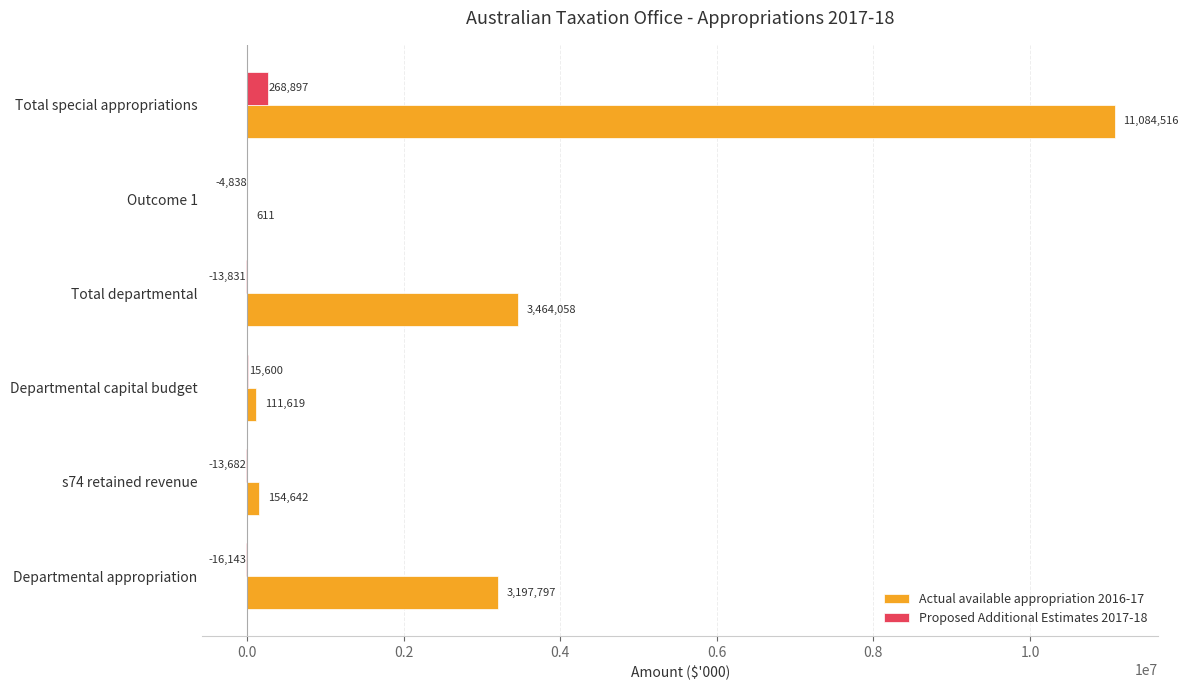

What is the highest value of the Proposed Additional Estimates 2017-18 series?

268897